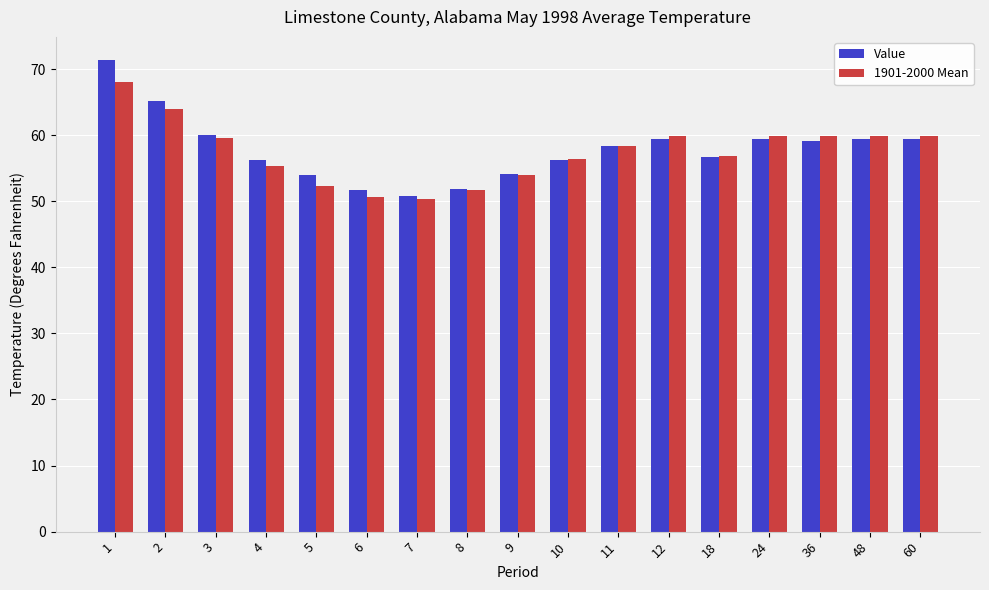

What is the maximum value for 1901-2000 Mean?

68.0